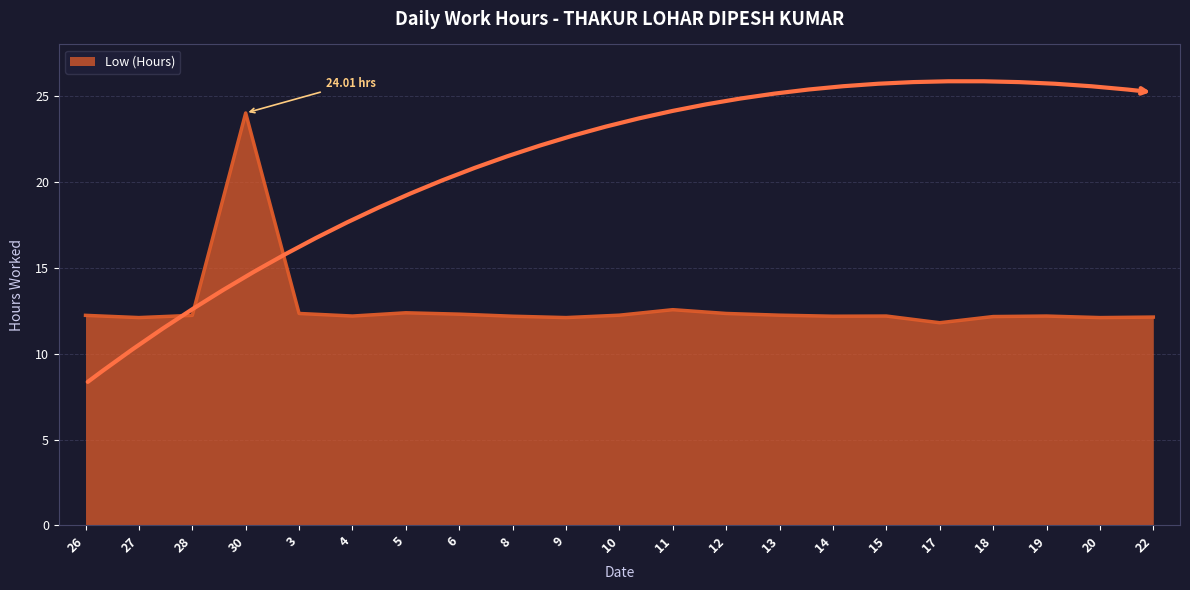

Where does the data first go above 12?

26